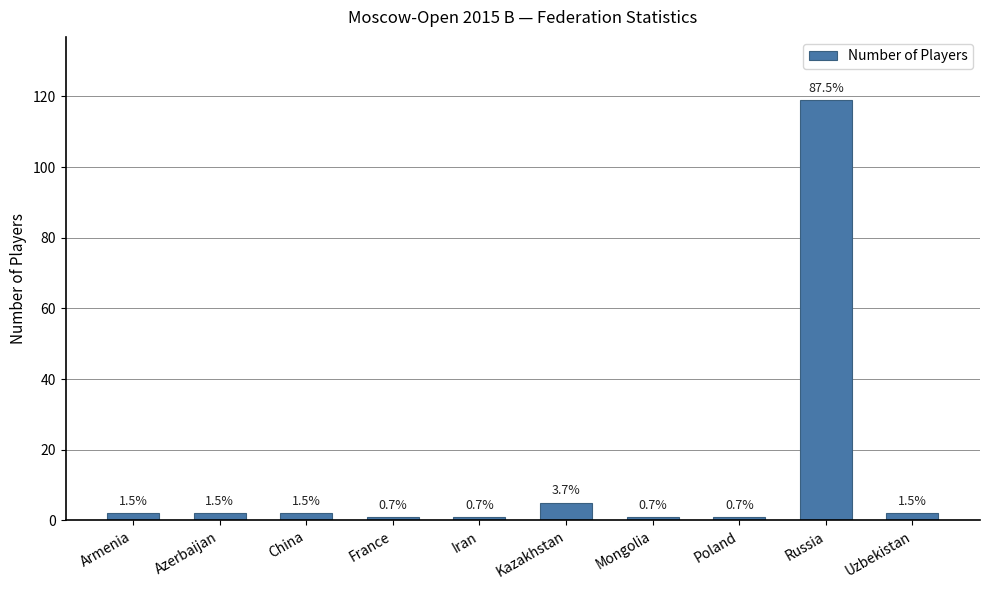

Which label corresponds to the smallest value in the chart?

France